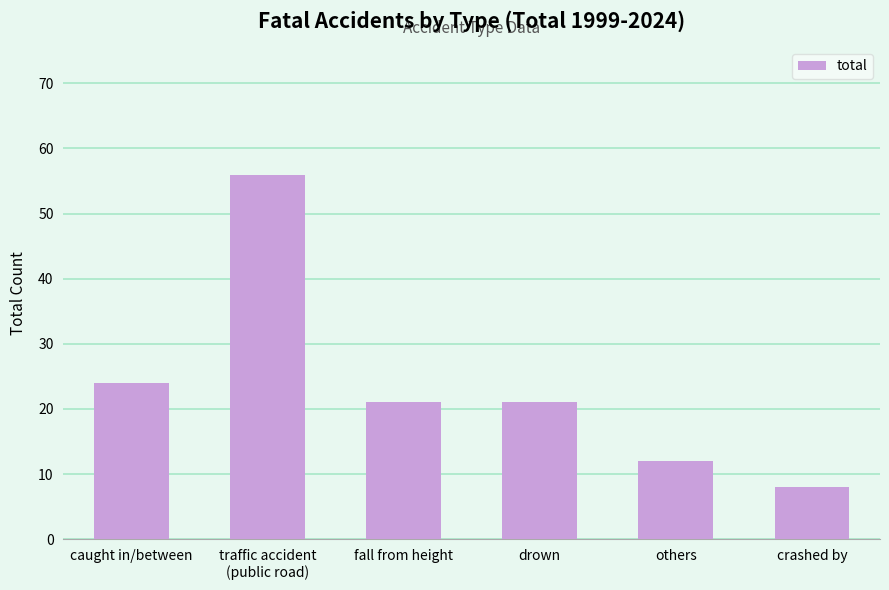

Reading left to right, extract all data points from this chart.

24	56	21	21	12	8